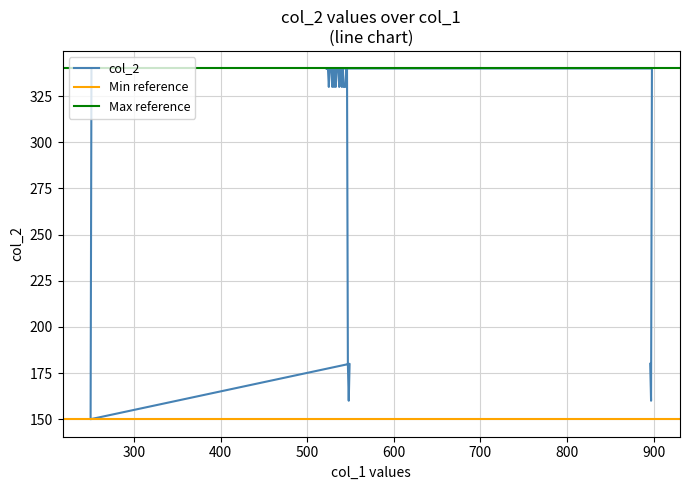

Reading left to right, what are all the values shown in this chart?

896=180	897=160	898=340	522=340	523=340	524=340	525=330	526=340	527=340	528=340	529=330	530=340	531=330	532=340	533=330	534=340	535=340	536=340	537=330	538=340	539=340	540=330	541=340	542=330	543=330	544=330	545=340	546=340	547=180	548=160	549=180	250=150	251=340